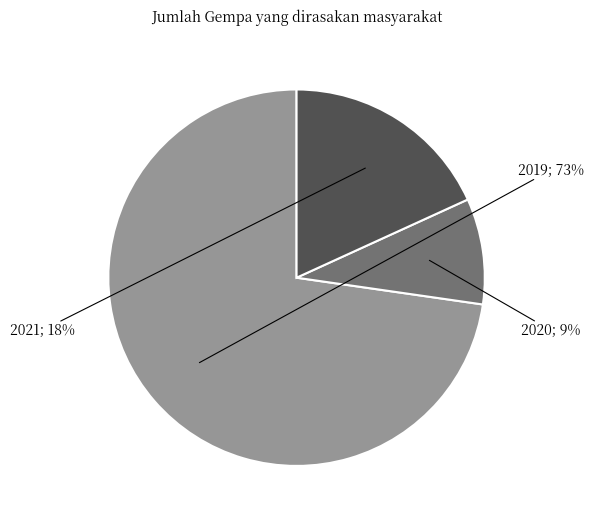

Count the number of slices in the pie.

3